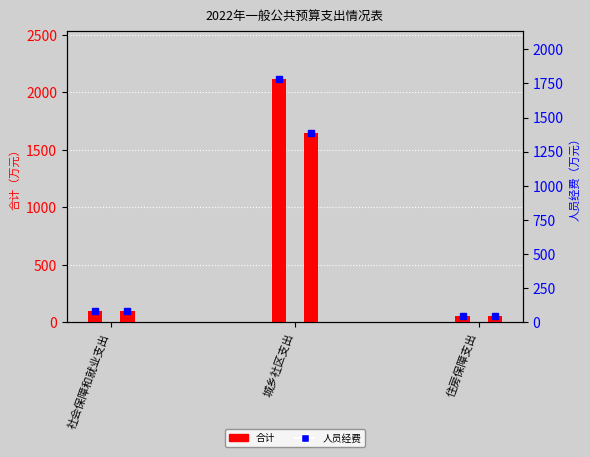

Which has a higher value, 社会保障和就业支出 or 住房保障支出?

社会保障和就业支出